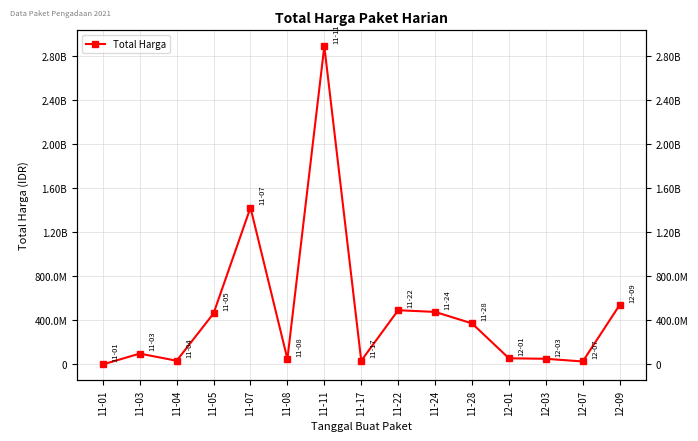

Between 12-03 and 11-04, which is larger?

12-03